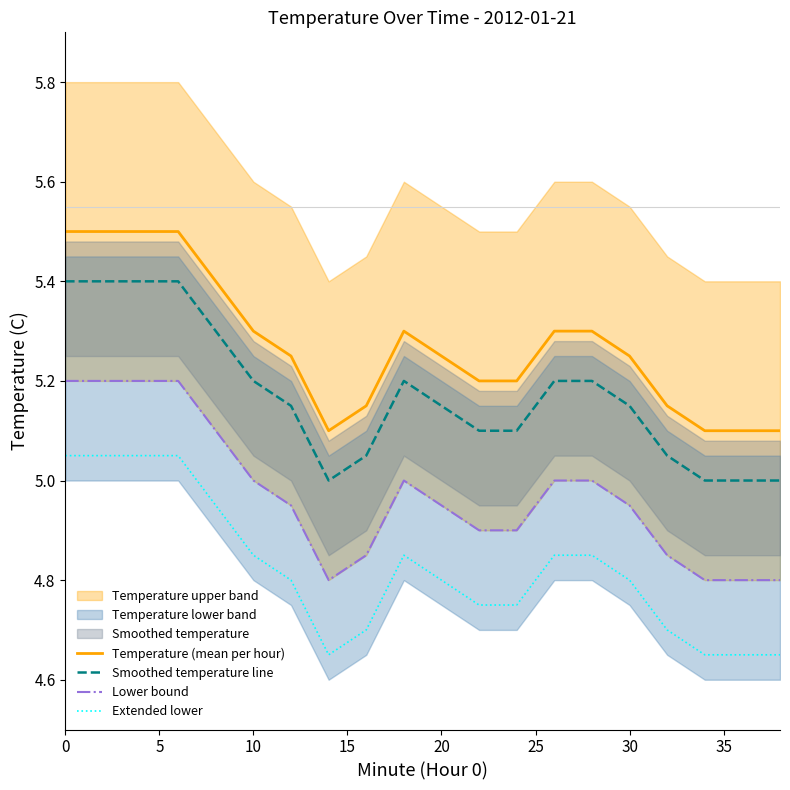

What is the sum of all Extended lower values?

96.4